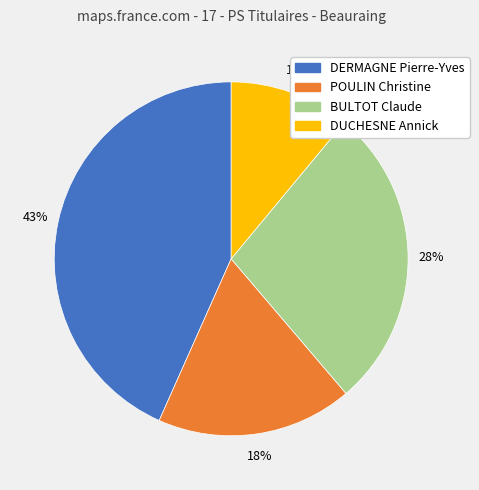

Rank the categories by value from highest to lowest.

DERMAGNE Pierre-Yves, BULTOT Claude, POULIN Christine, DUCHESNE Annick